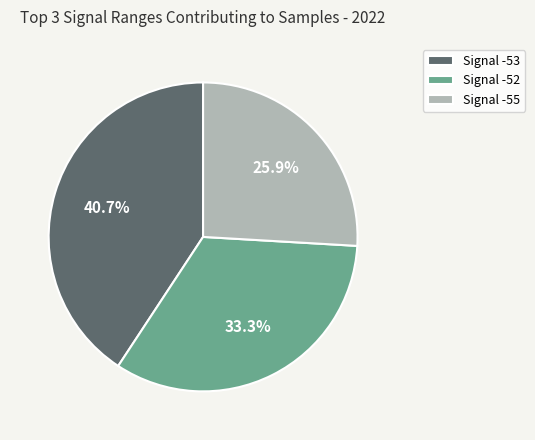

Which category has the biggest portion of the pie?

Signal -53